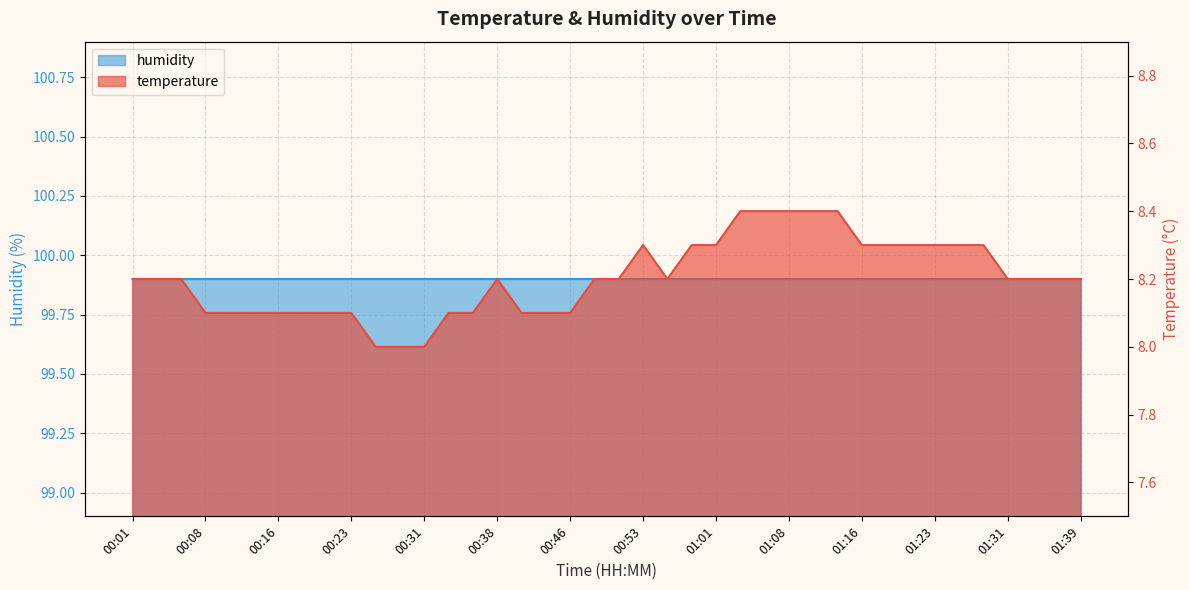

What position from the right is 00:43?

23